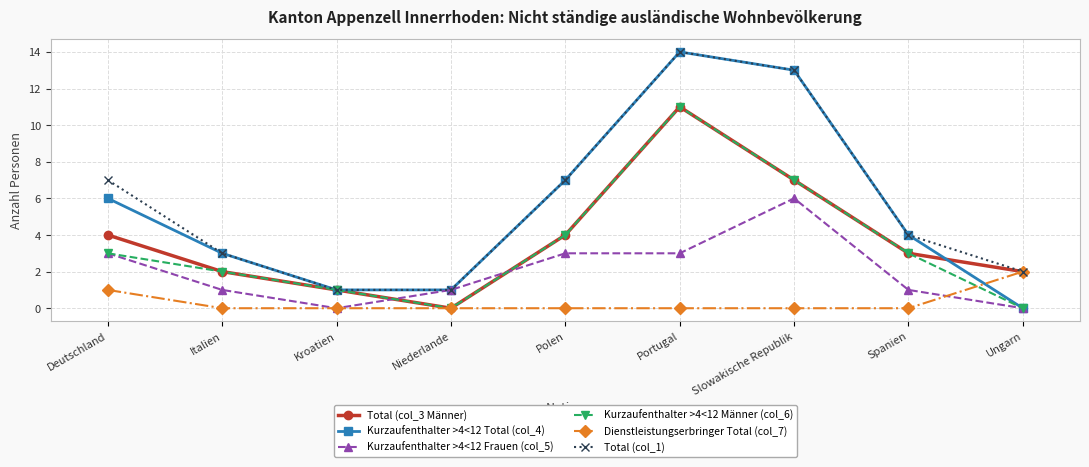

Is it true that Kurzaufenthalter >4<12 Männer (col_6) equals 11 at Portugal?

True